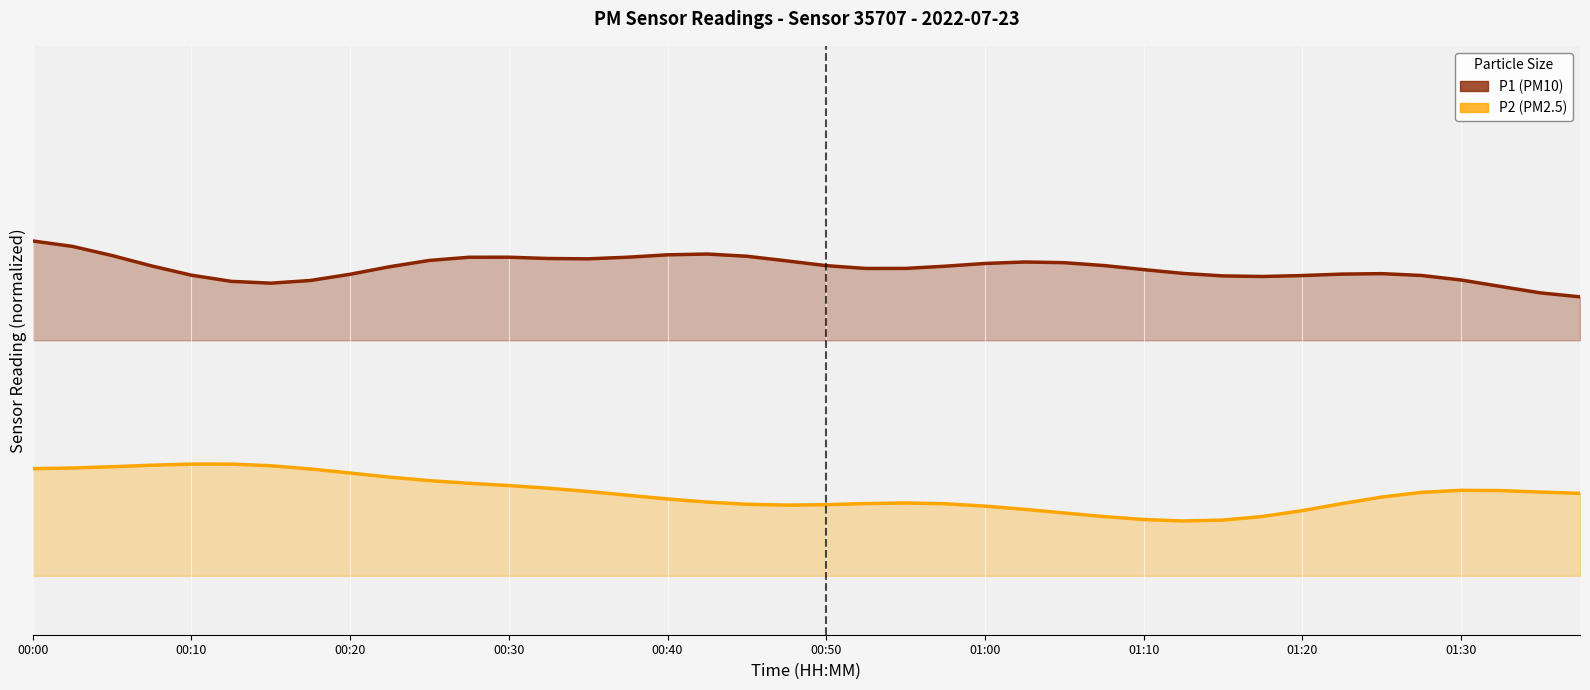

What is the total value across all series at 00:10?

3.7